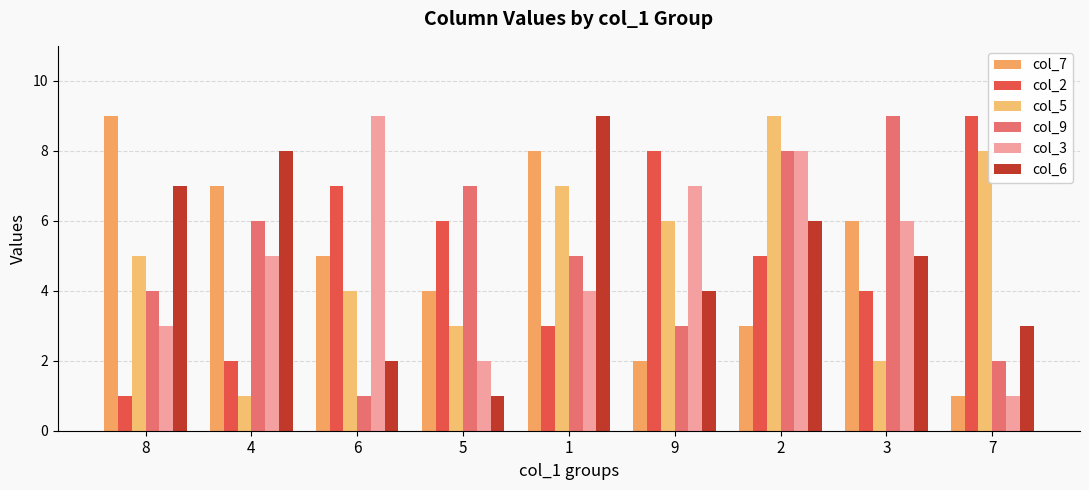

How many data points in col_7 are less than 5?

4